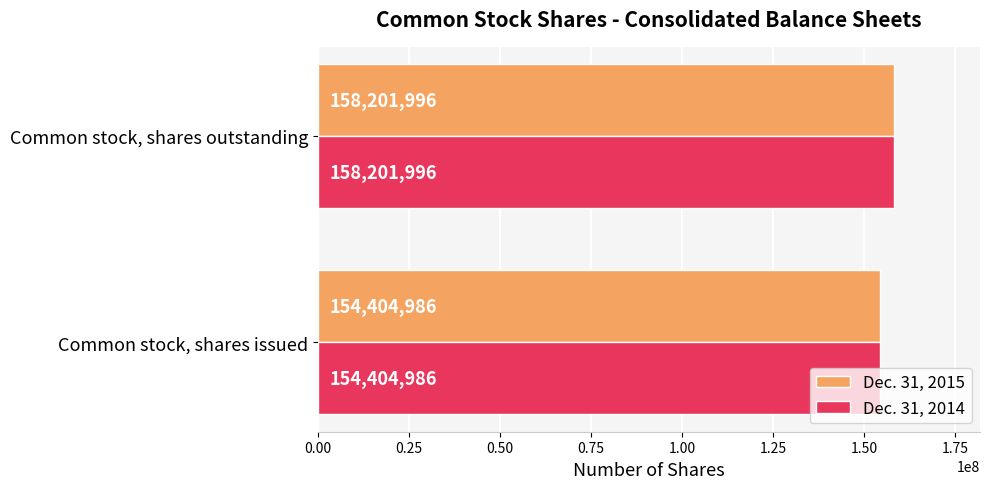

List the labels in order of Dec. 31, 2014 value, largest first.

Common stock, shares outstanding, Common stock, shares issued